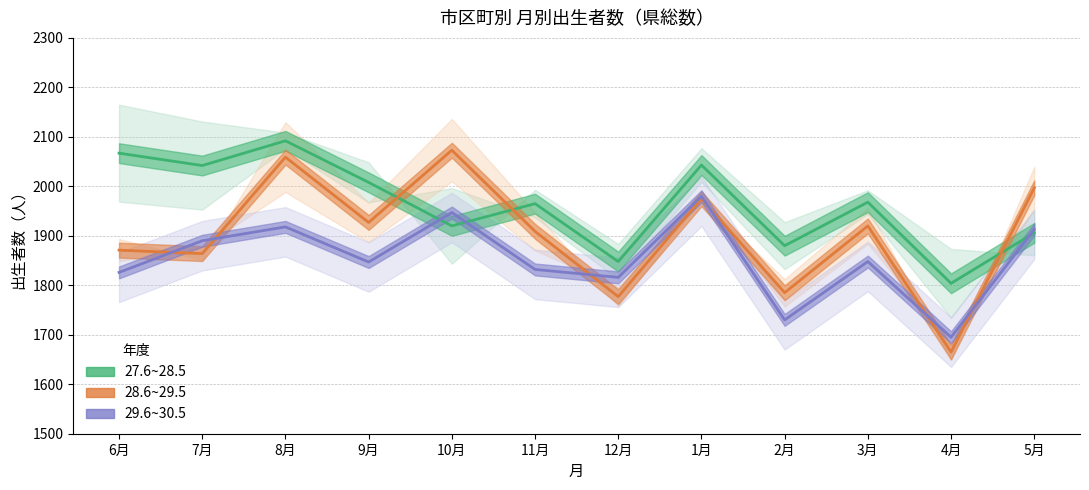

Reading right to left, extract all data points from this chart.

27.6~28.5: 1906	1804	1968	1880	2043	1848	1965	1920	2008	2092	2042	2067
28.6~29.5: 1997	1665	1920	1785	1975	1777	1909	2073	1927	2059	1864	1871
29.6~30.5: 1913	1695	1848	1730	1980	1816	1832	1947	1847	1918	1890	1826